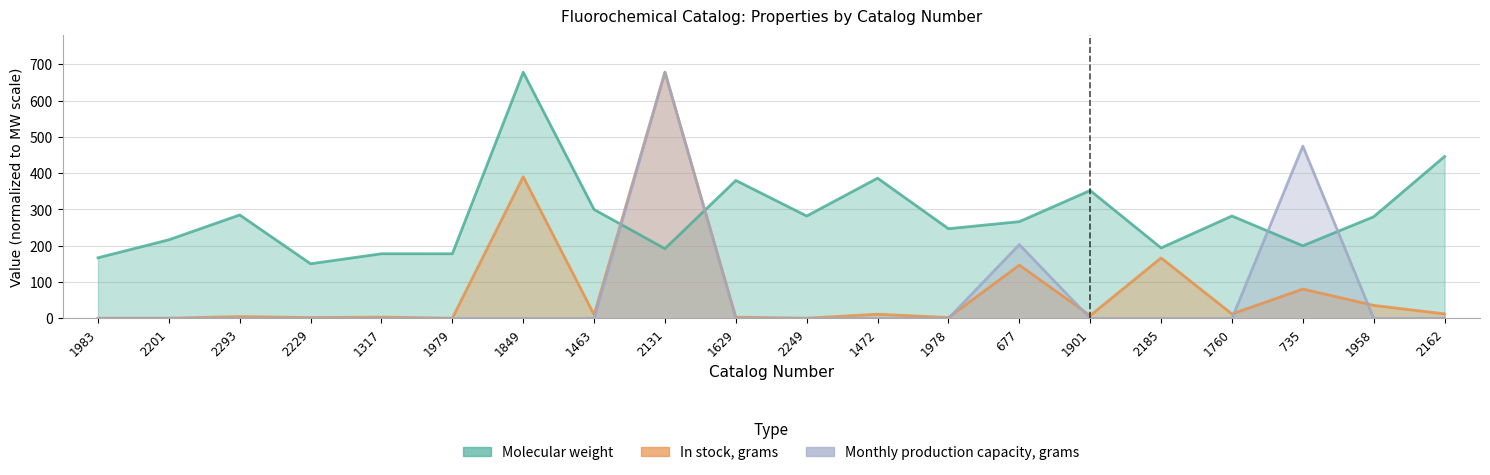

What is the label of the 17th point from the left?

1760